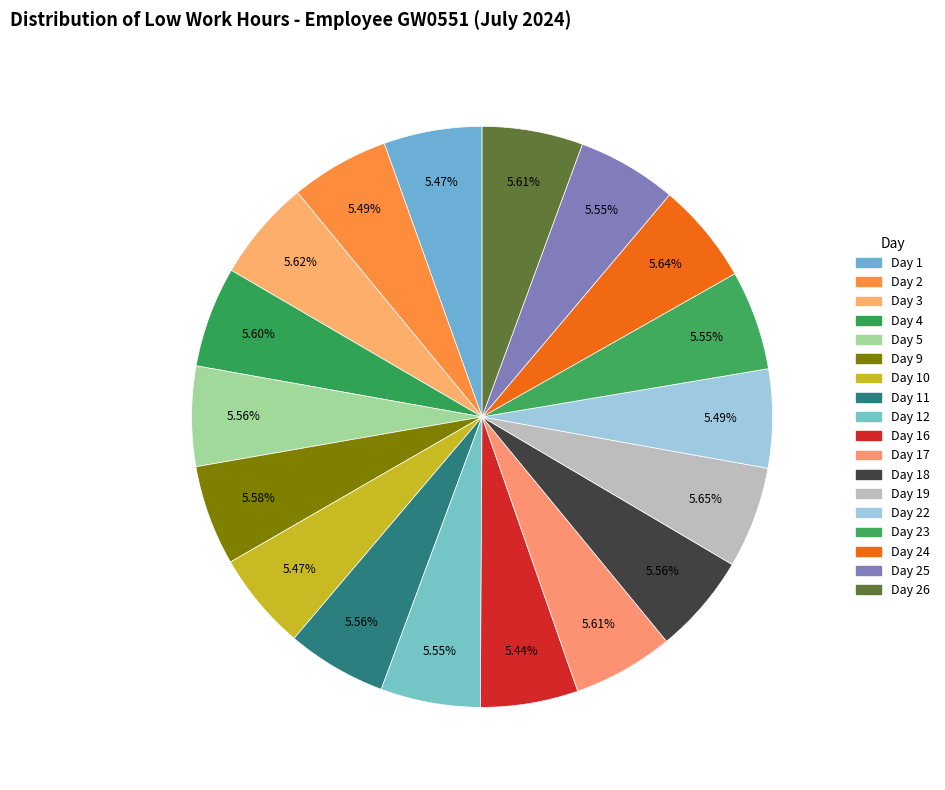

To the nearest percent, what is the combined percentage of Day 10 and Day 22?

11%